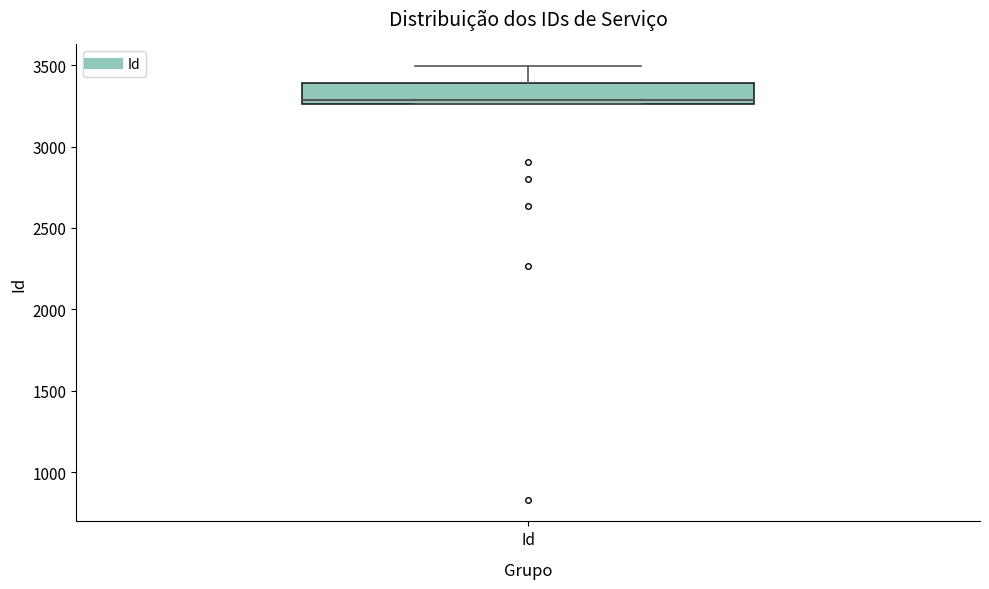

Read this box plot against the y-axis: the position of the median line, the range covered by the box, and the ends of both whiskers. The values are not printed on the chart, so give them approximately, as read against the axis.

median 3300, box 3250 to 3400, whiskers 3250 to 3500